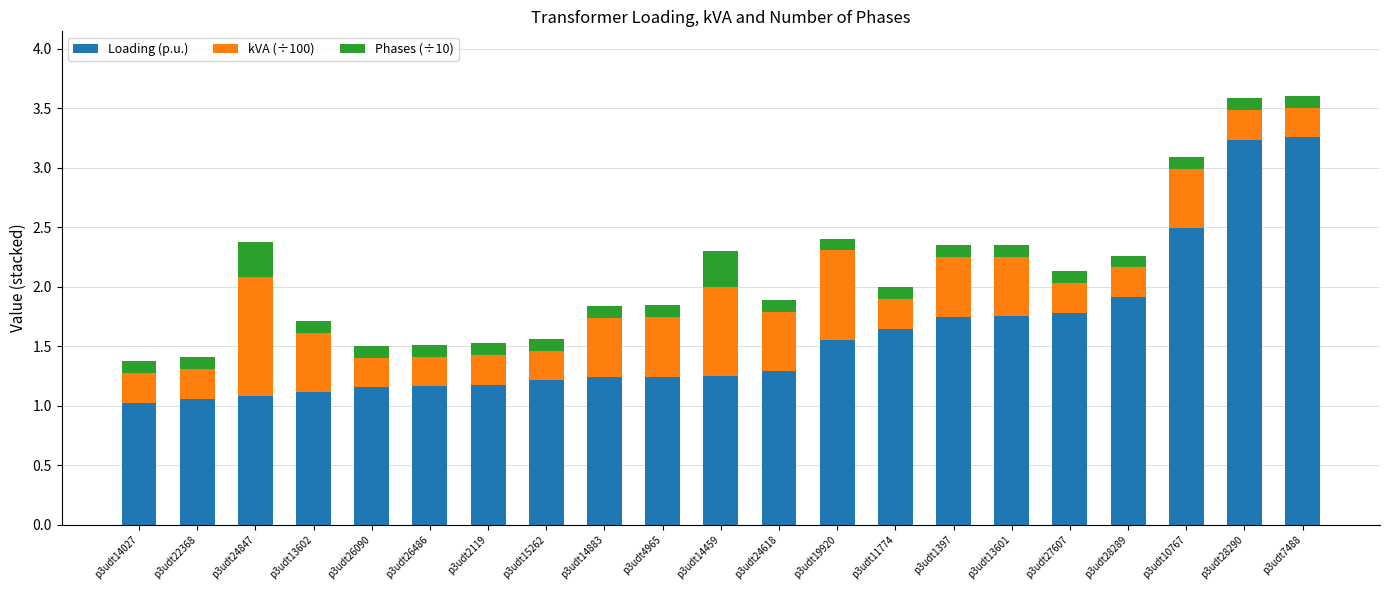

At which label is Loading (p.u.) closest to 2?

p3udt28289